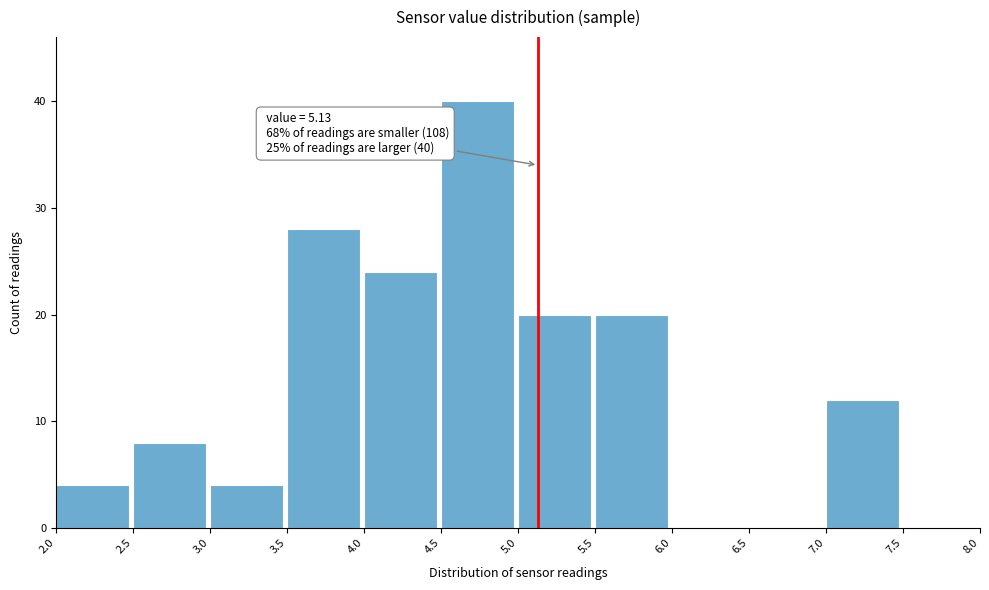

Over which range of the x-axis is the bar tallest?

4.5 to 5.0